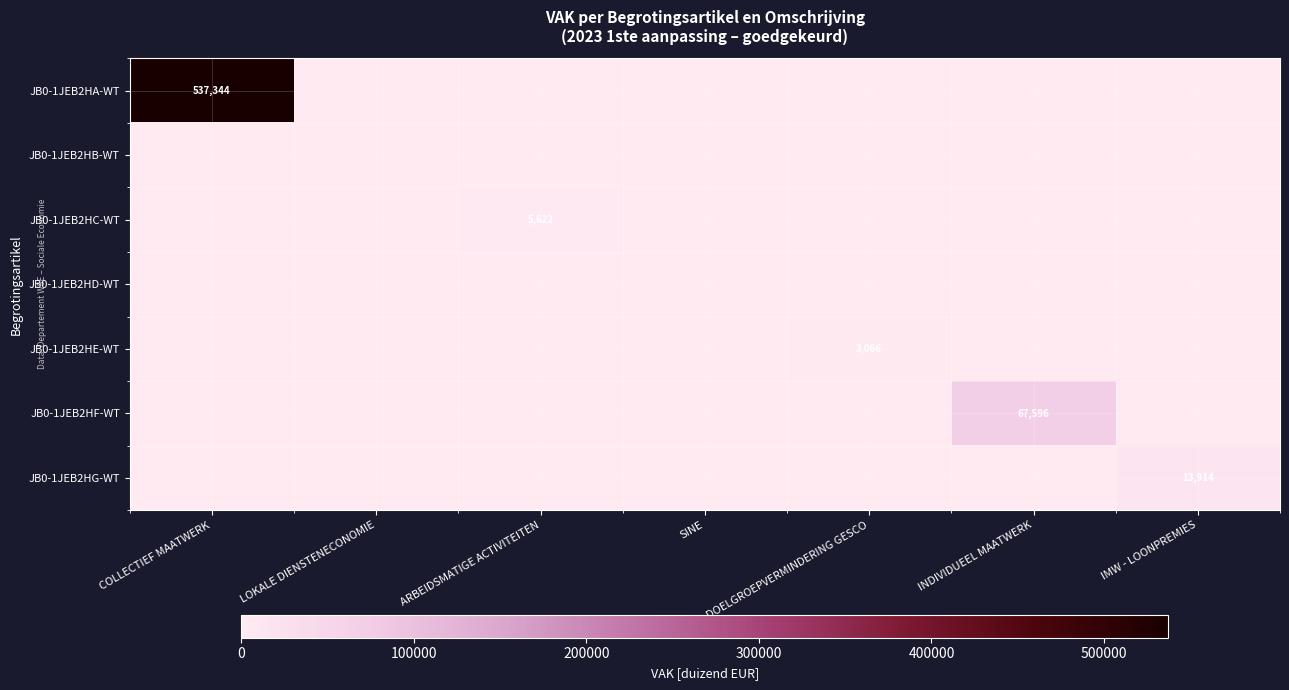

The value of JB0-1JEB2HC-WT at DOELGROEPVERMINDERING GESCO is 0. True or false?

True